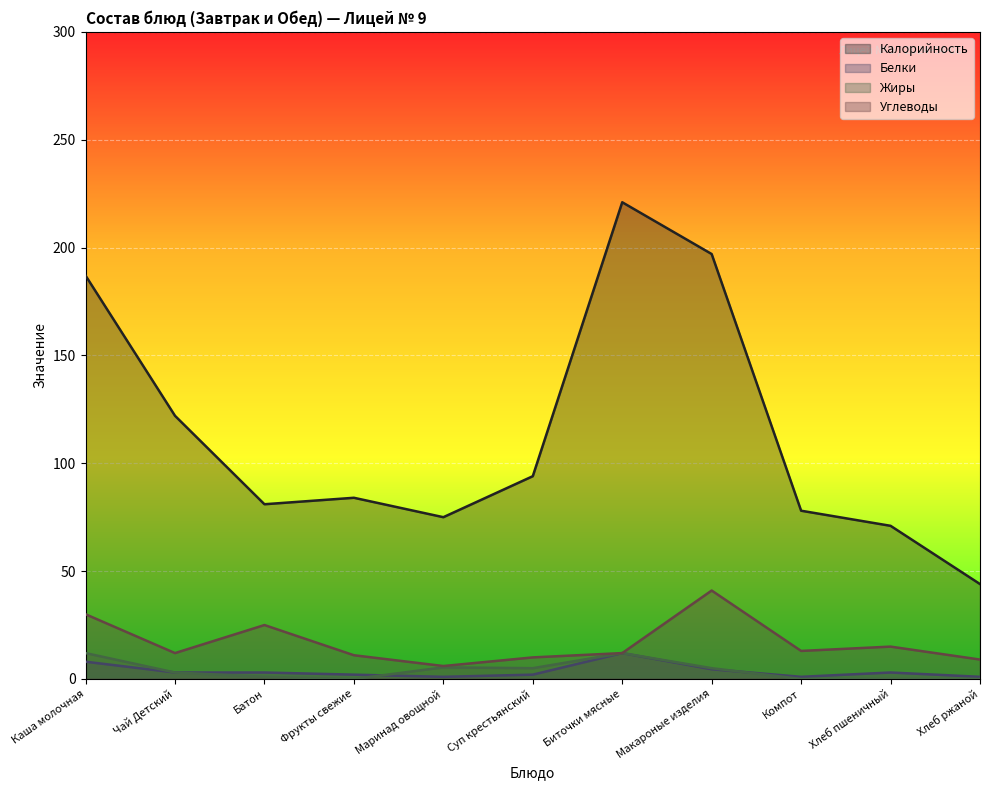

Where is Жиры nearest to the value 6?

Маринад овощной